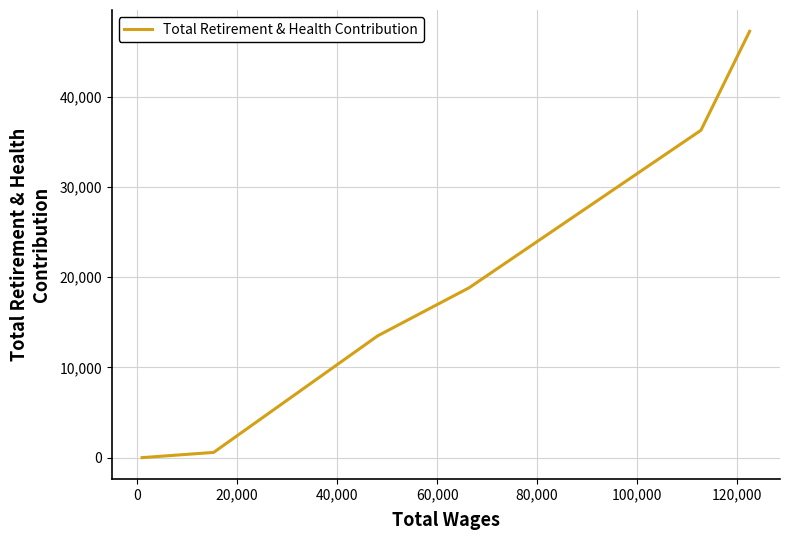

How many values are above zero?

5